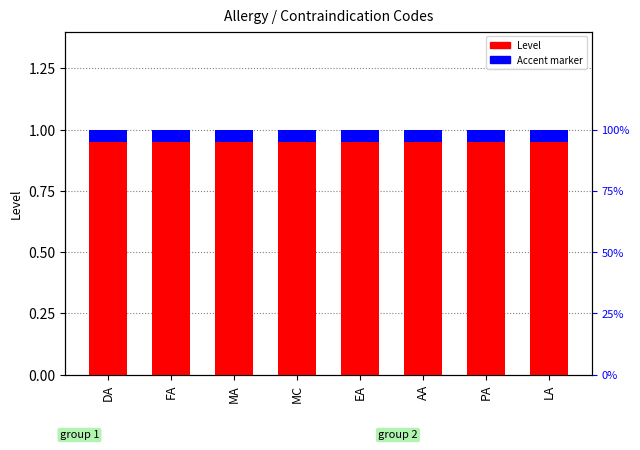

Reading left to right, list all the values displayed in this chart.

Level: 1.0	1.0	1.0	1.0	1.0	1.0	1.0	1.0
Accent marker: 0.1	0.1	0.1	0.1	0.1	0.1	0.1	0.1